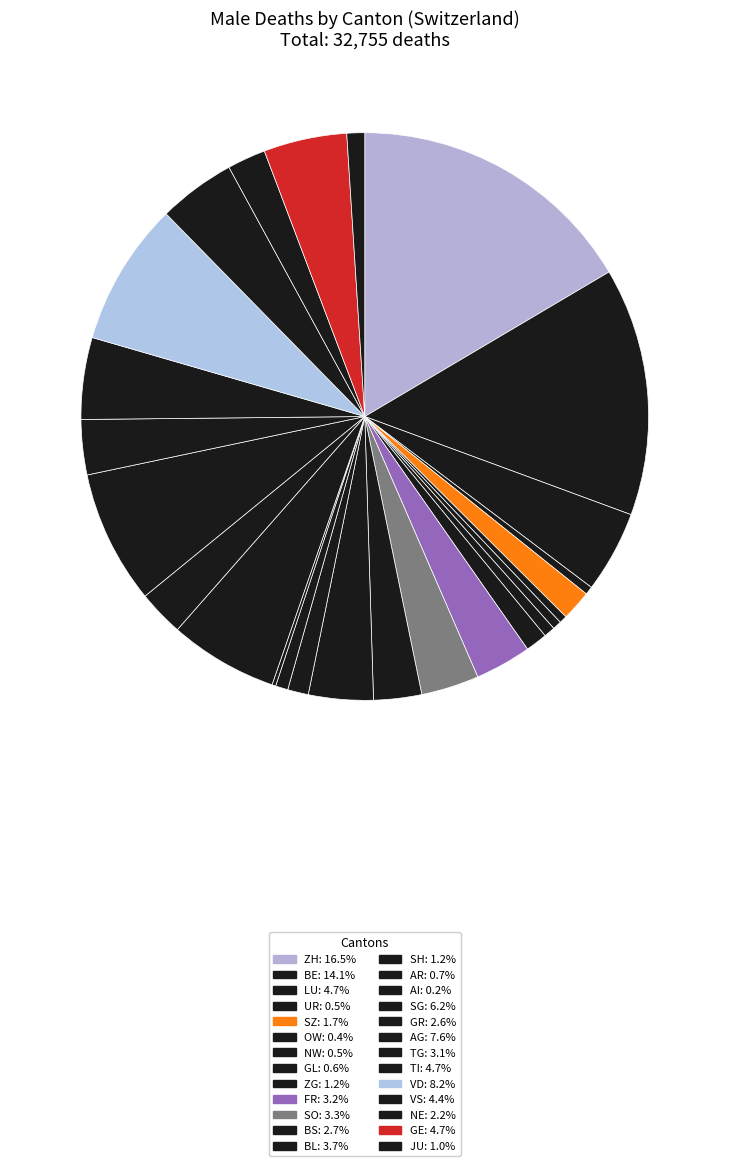

Between BE and LU, which is larger?

BE